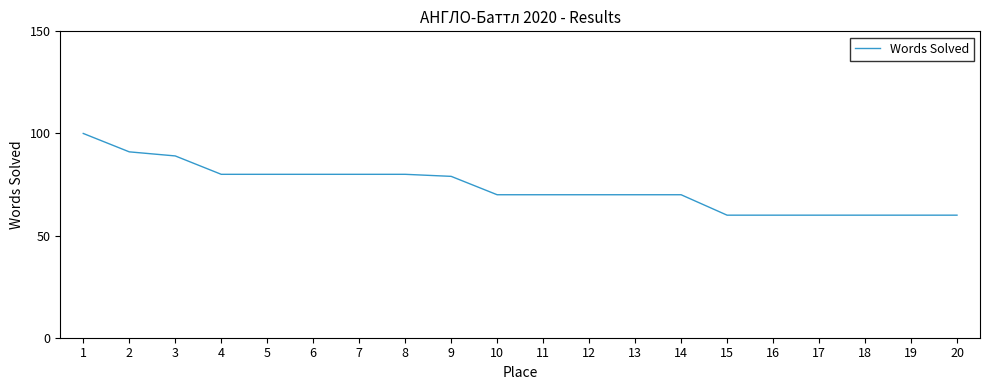

What is the maximum value shown in the chart?

100